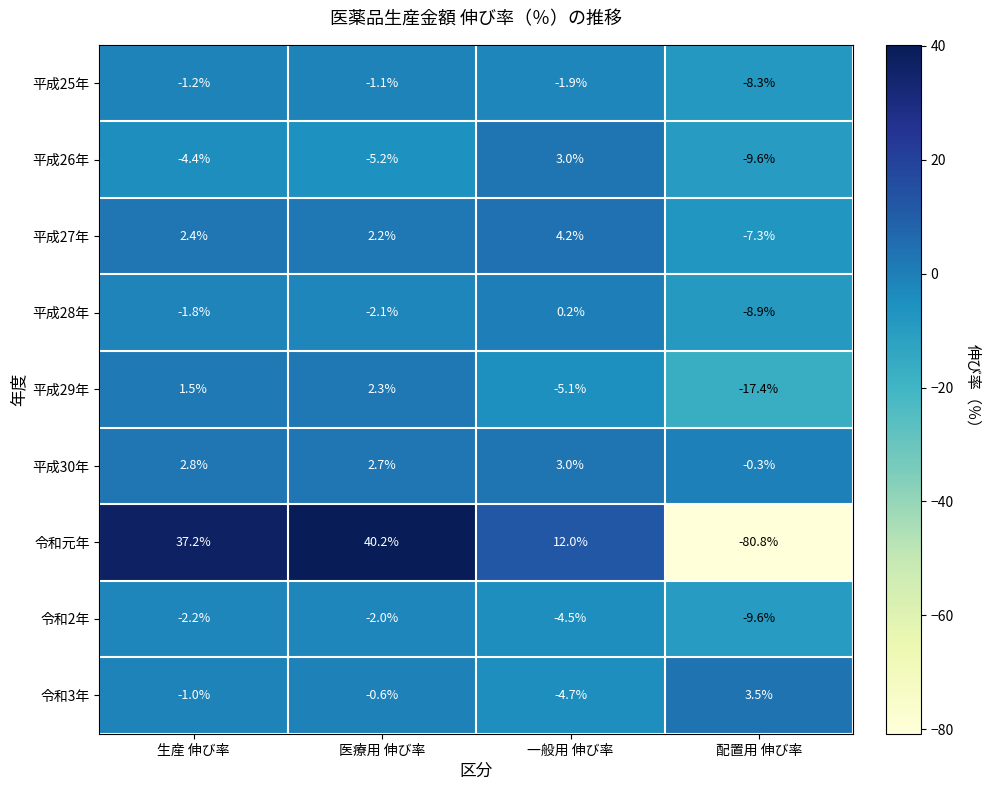

What is the approximate value of 平成26年 at 生産 伸び率?

-4.4